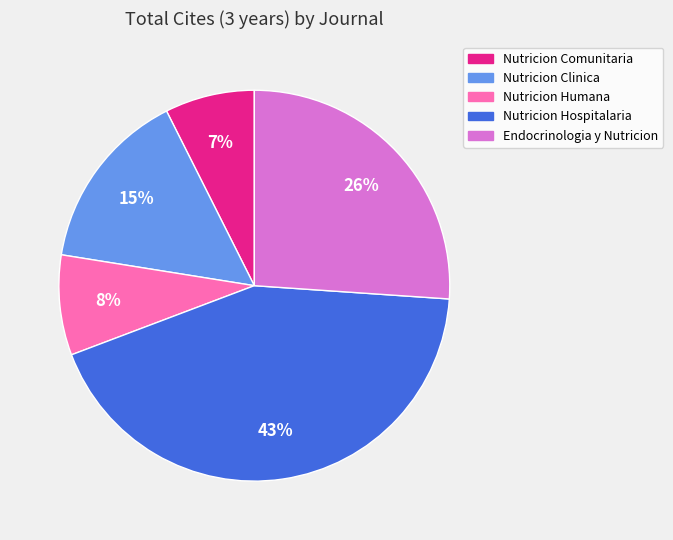

Does Nutricion Hospitalaria represent more than half of the total?

No